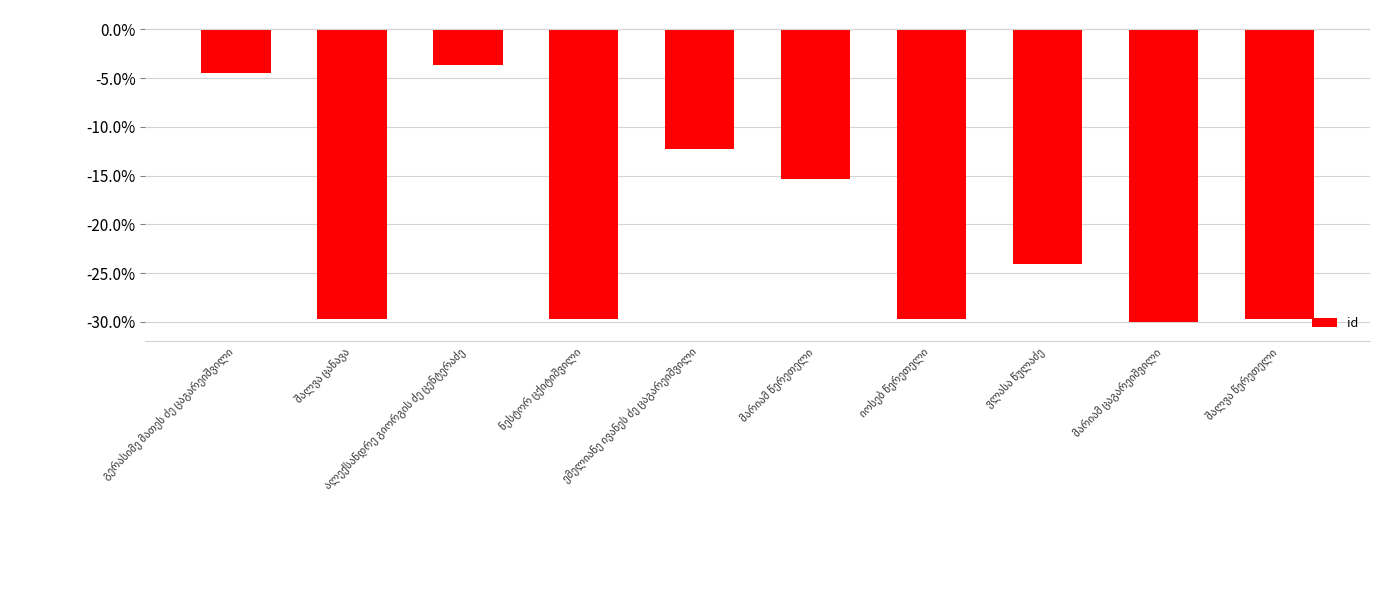

Count the number of categories in the chart.

10